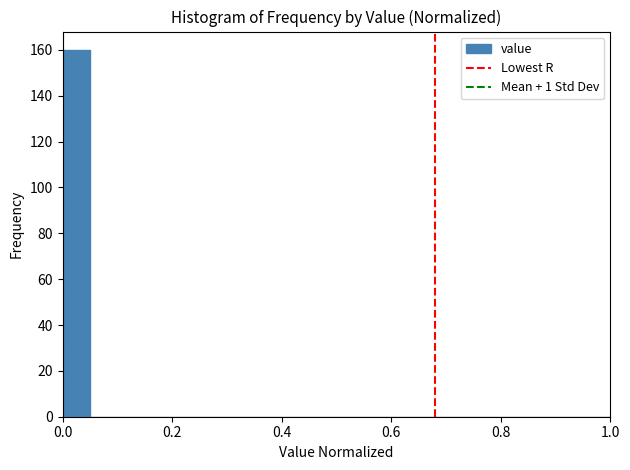

Read against the x-axis, roughly where is the centre of the tallest bar?

0.02